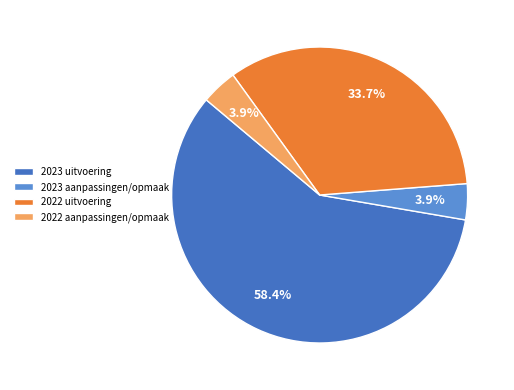

Which has a higher value, 2022 uitvoering or 2023 aanpassingen/opmaak?

2022 uitvoering